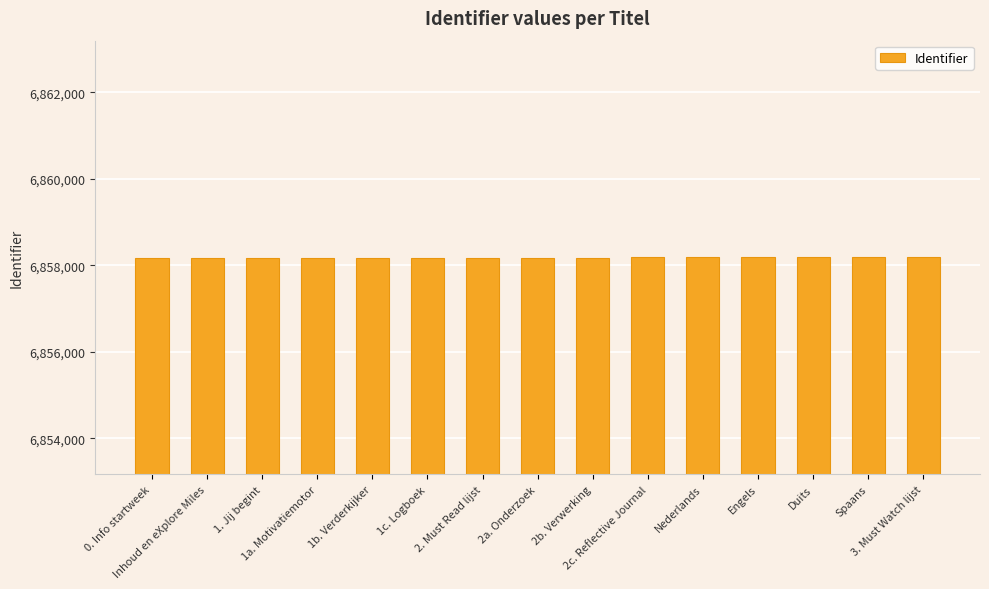

How many series are shown in this chart?

1